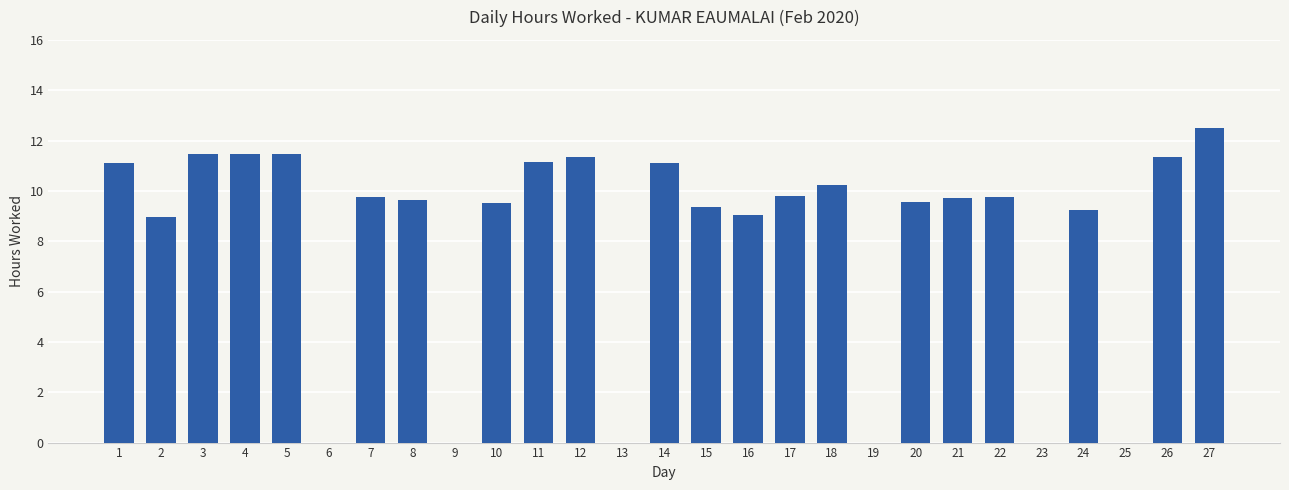

What is the sum of the values at 13 and 4?

11.5